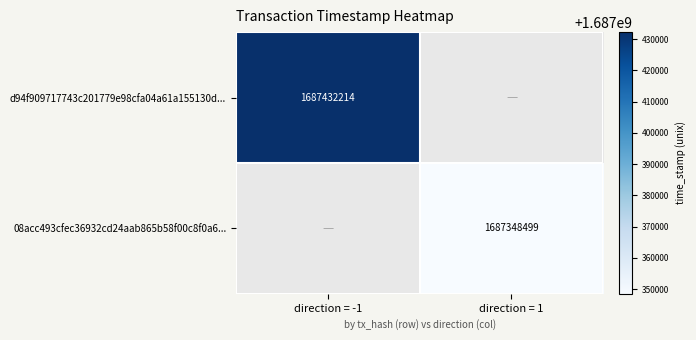

Which category has the highest value across all series?

direction = -1